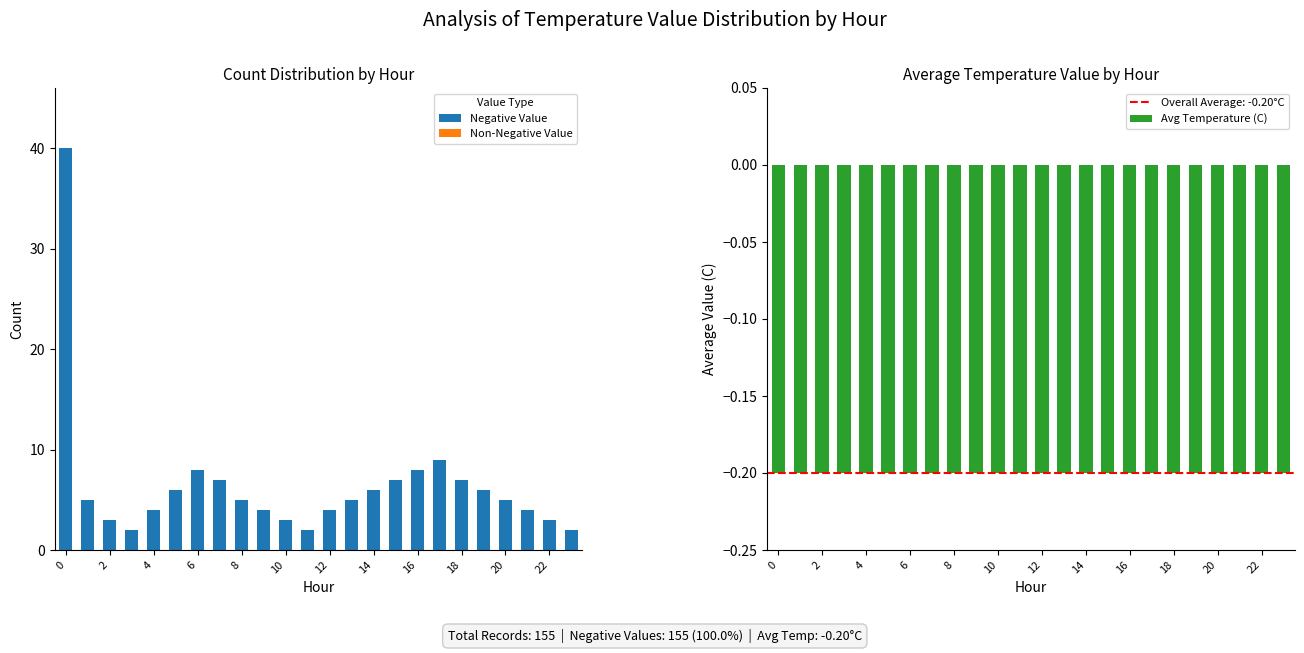

The value of Negative Value at 14 is 6. True or false?

True